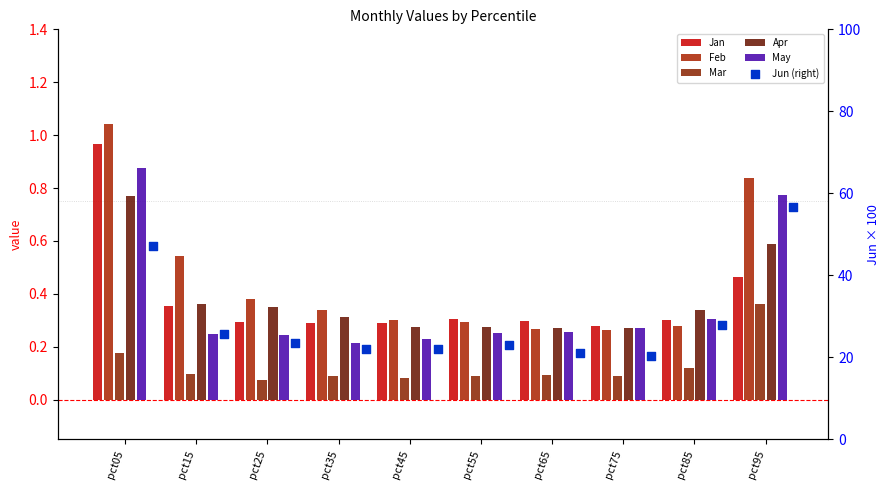

Is the value of May at pct15 greater than the value of Mar at pct85?

Yes